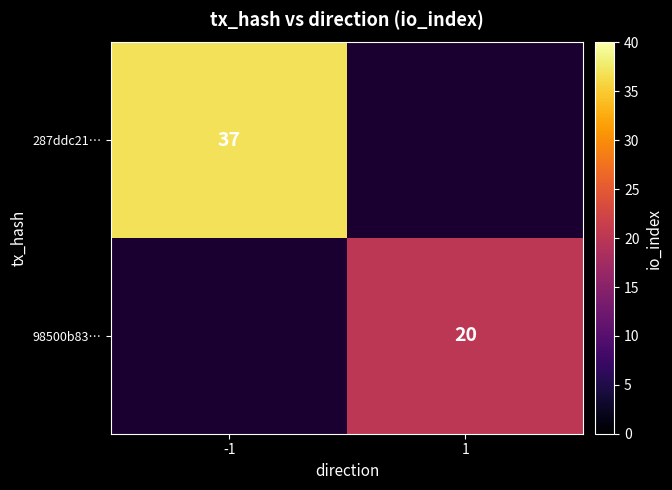

The value of 287ddc21… at -1 is 60. True or false?

False